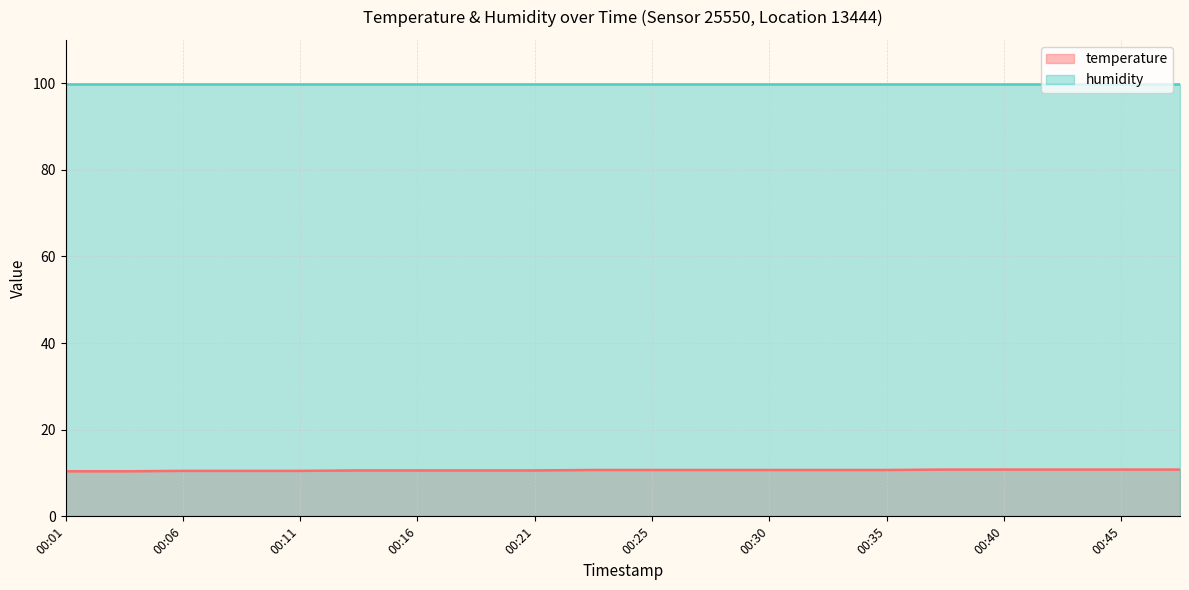

How many lines are shown in the chart?

2